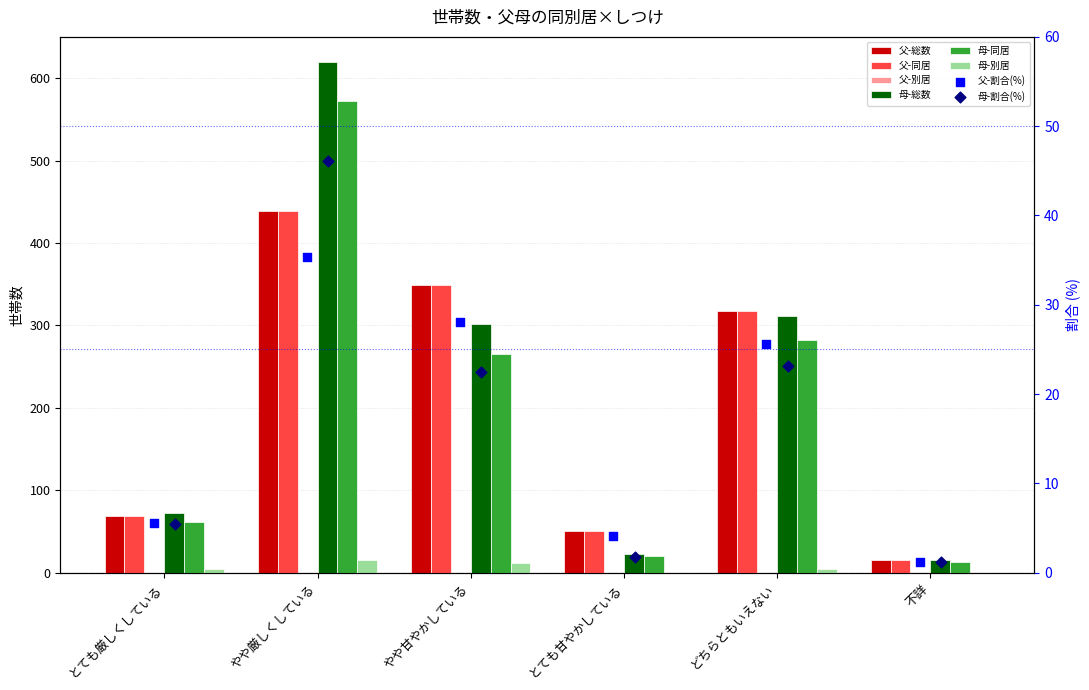

At how many categories does at least one series exceed 244?

3